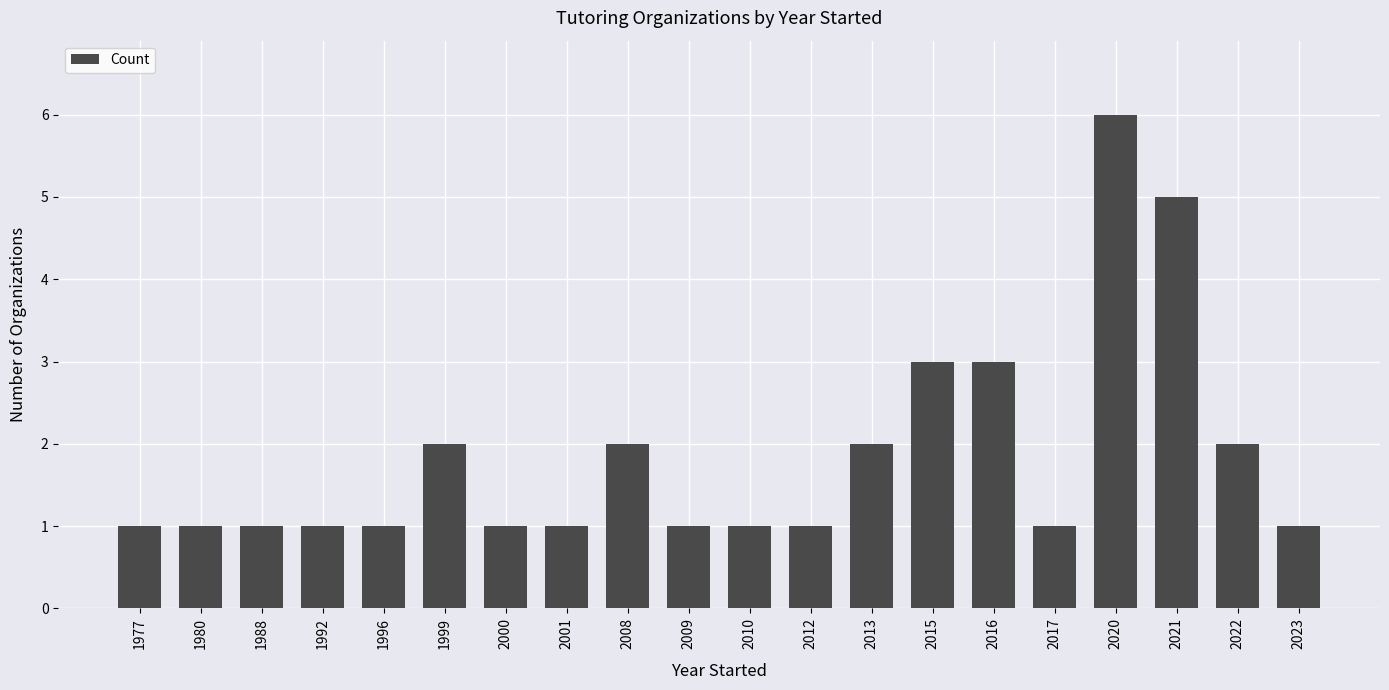

What is the value of the 11th bar from the left?

1